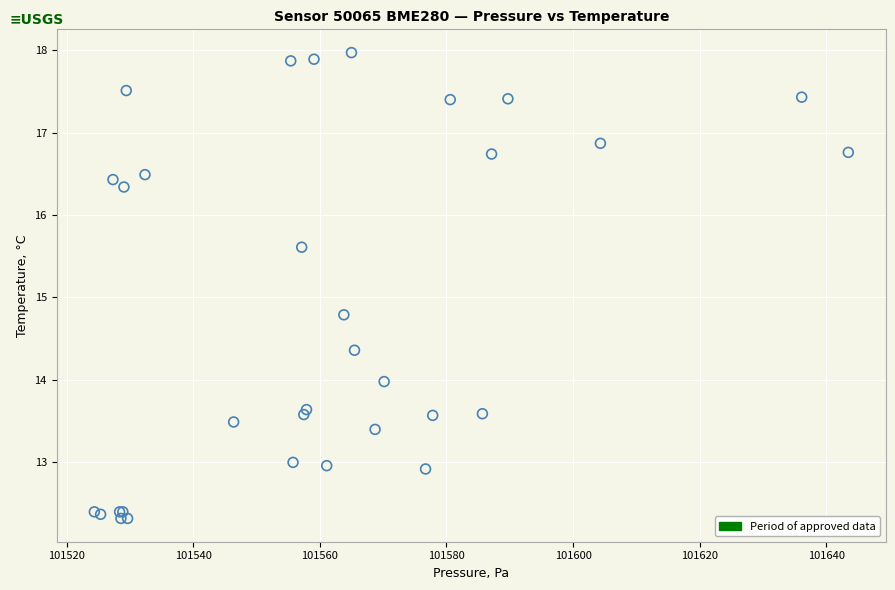

What Y value in the scatter plot is closest to 15?

14.8